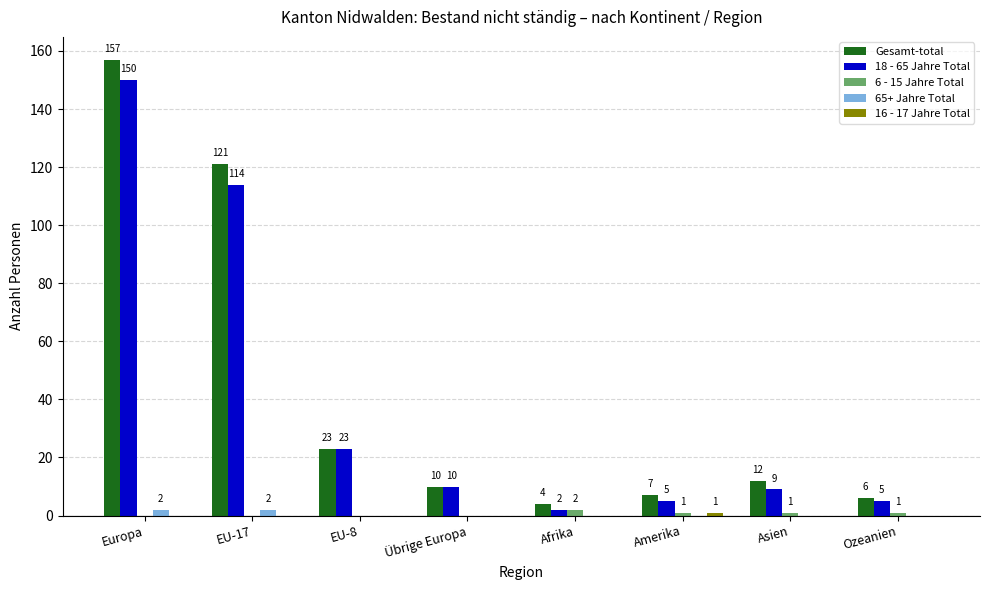

Which category has the highest value across all series?

Europa